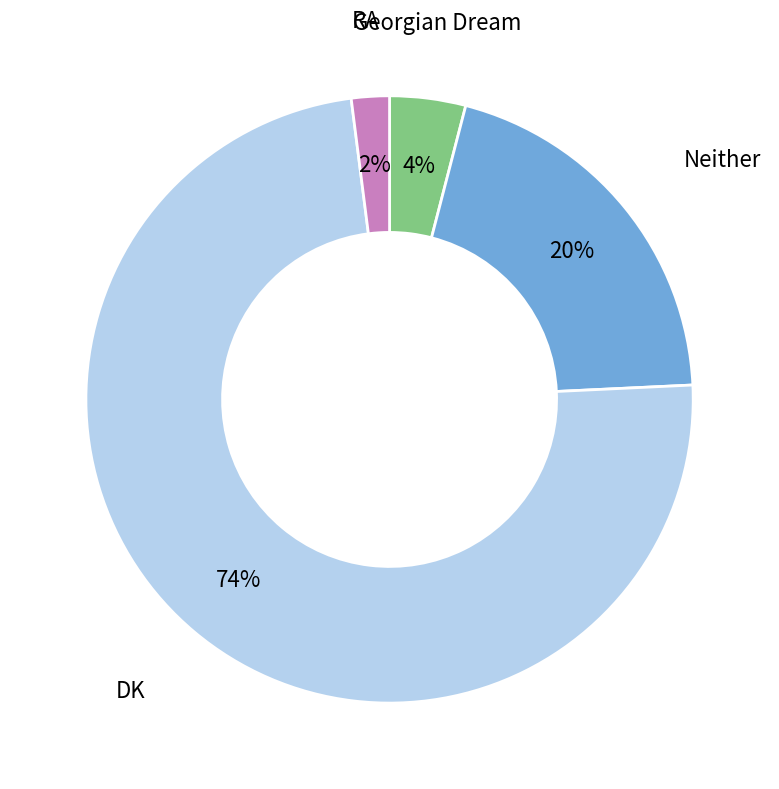

To the nearest percent, what is the average slice percentage?

20%